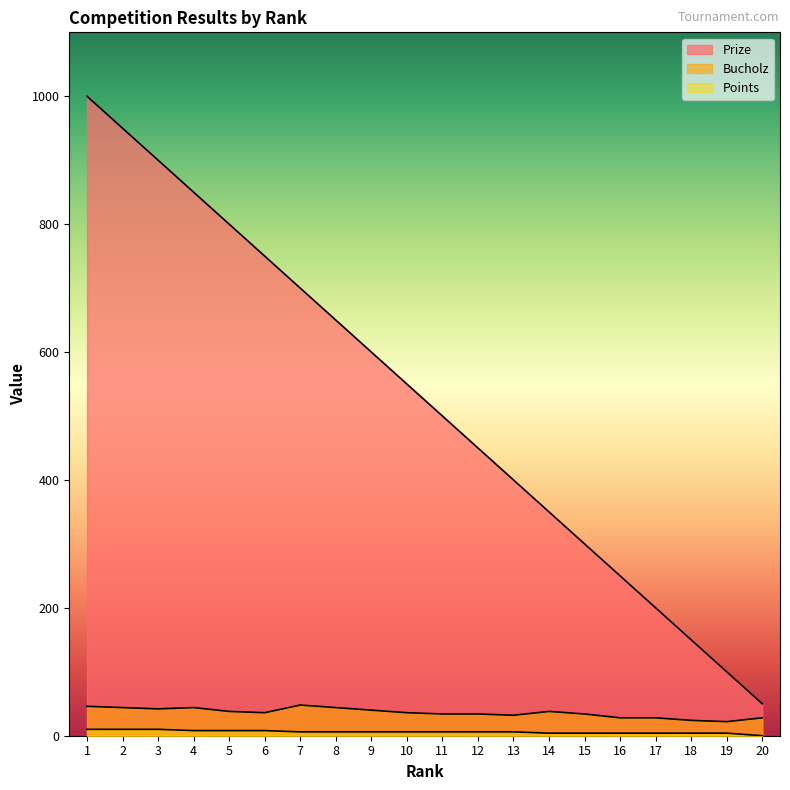

Reading left to right, transcribe all the data shown in this chart.

Prize: 1000	950	900	850	800	750	700	650	600	550	500	450	400	350	300	250	200	150	100	50
Bucholz: 46	44	42	44	38	36	48	44	40	36	34	34	32	38	34	28	28	24	22	28
Points: 10	10	10	8	8	8	6	6	6	6	6	6	6	4	4	4	4	4	4	0